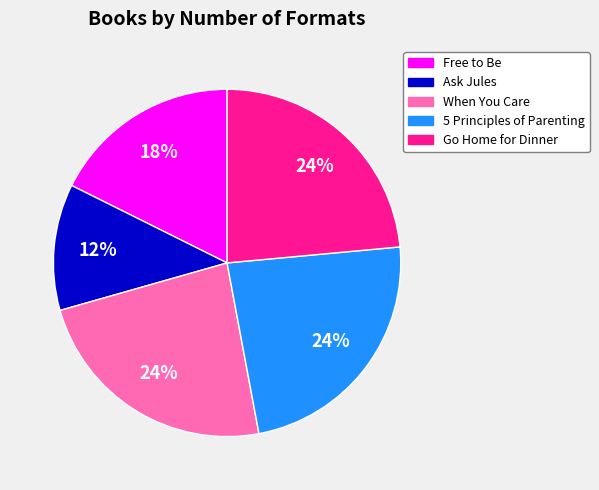

The Free to Be slice represents 23% of the pie. True or false?

False